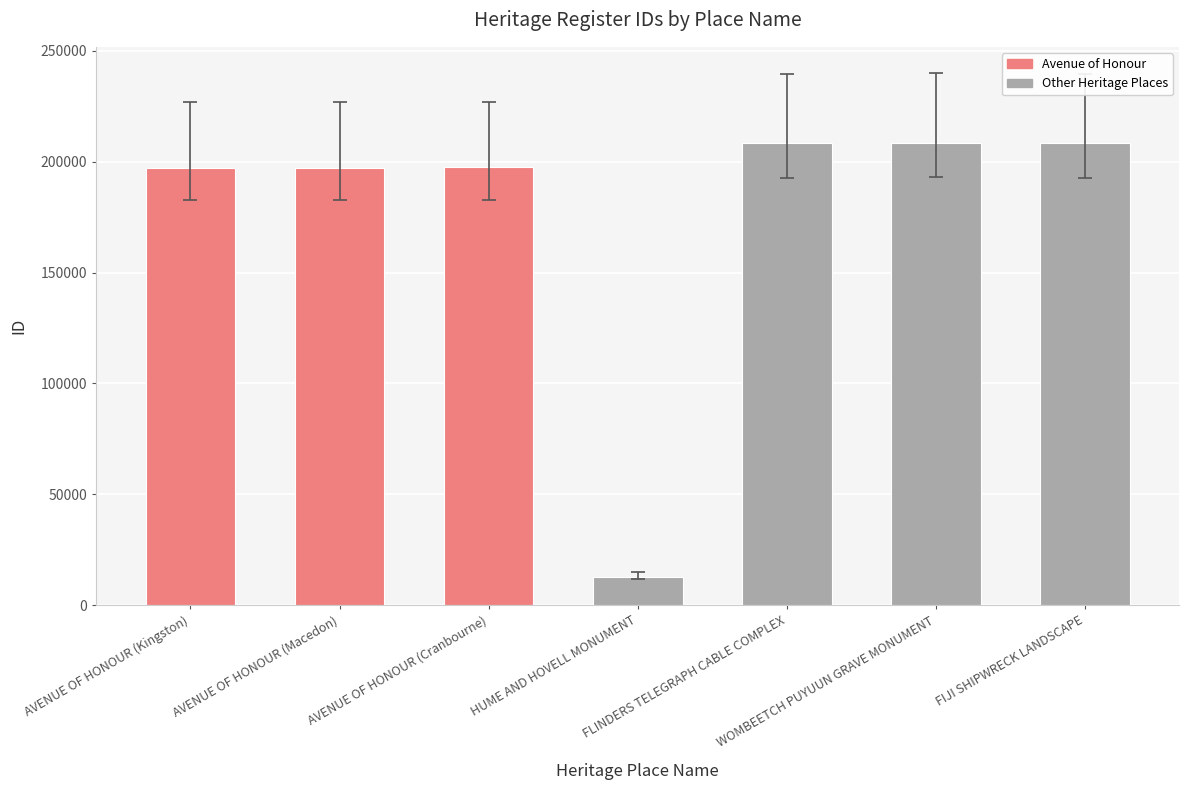

What is the difference between the maximum and minimum values?

195707